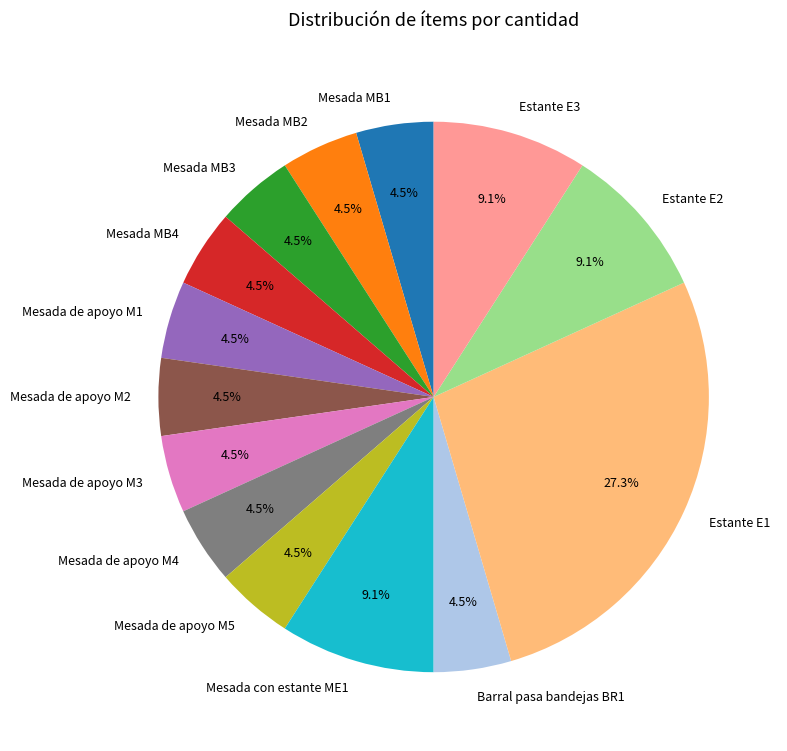

Does Mesada de apoyo M3 account for over 50% of the chart?

No